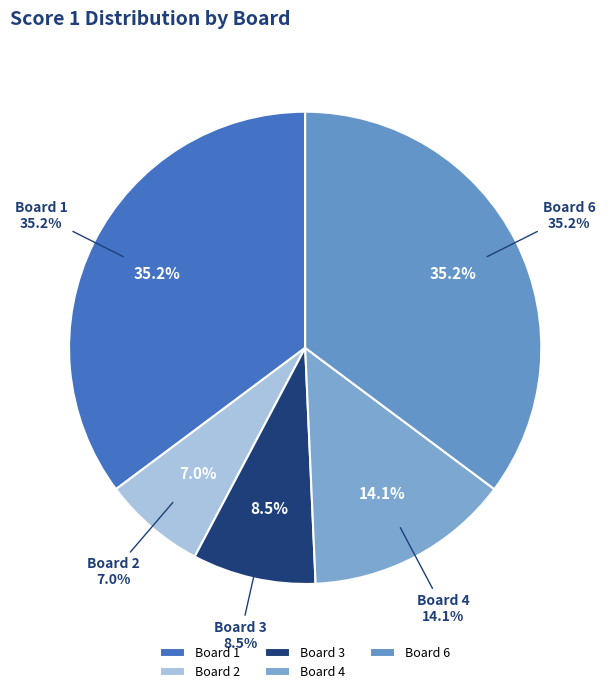

What percentage is the Board 2 slice, to the nearest percent?

7%